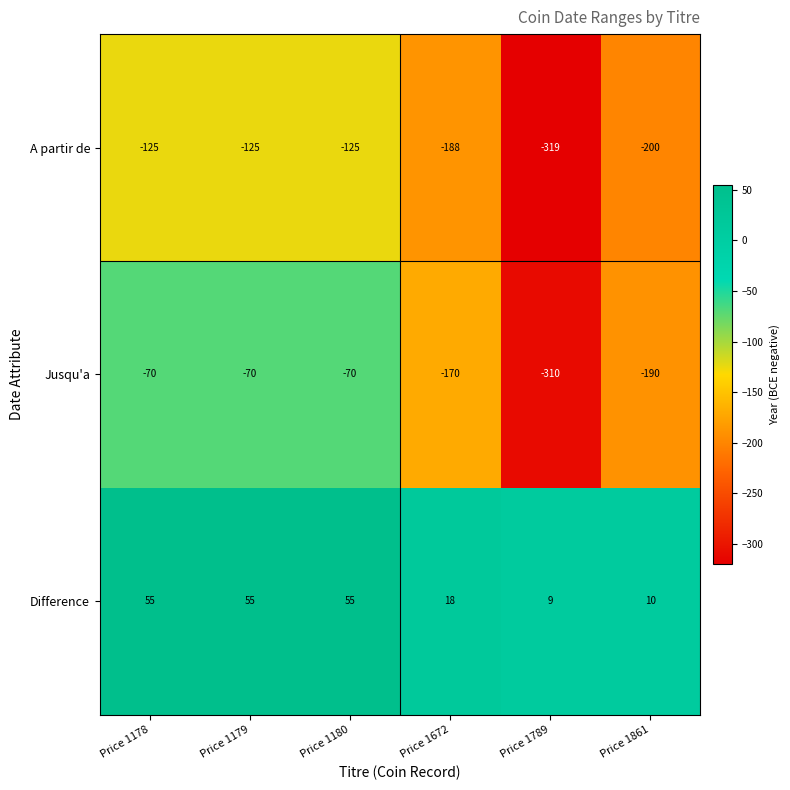

Reading right to left, extract all data points from this chart.

A partir de: Price 1861=-200	Price 1789=-319	Price 1672=-188	Price 1180=-125	Price 1179=-125	Price 1178=-125
Jusqu'a: Price 1861=-190	Price 1789=-310	Price 1672=-170	Price 1180=-70	Price 1179=-70	Price 1178=-70
Difference: Price 1861=10	Price 1789=9	Price 1672=18	Price 1180=55	Price 1179=55	Price 1178=55